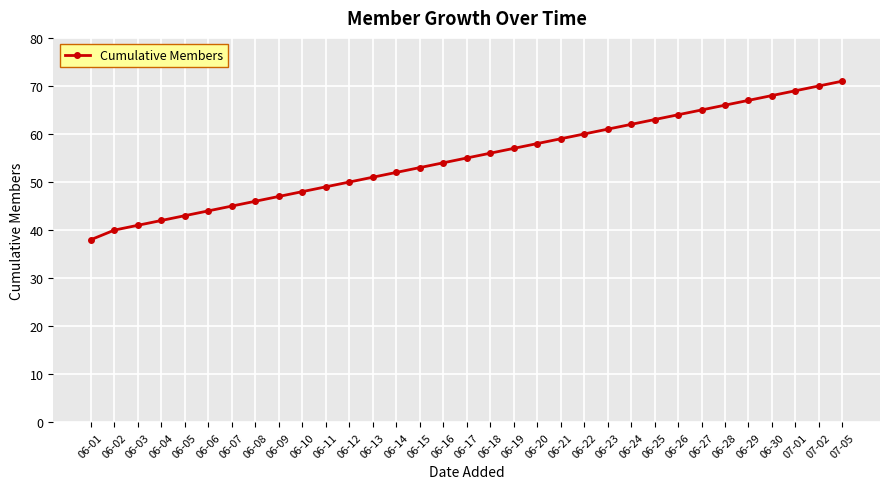

Approximately how many times larger is the value at 06-02 compared to 06-06?

0.9